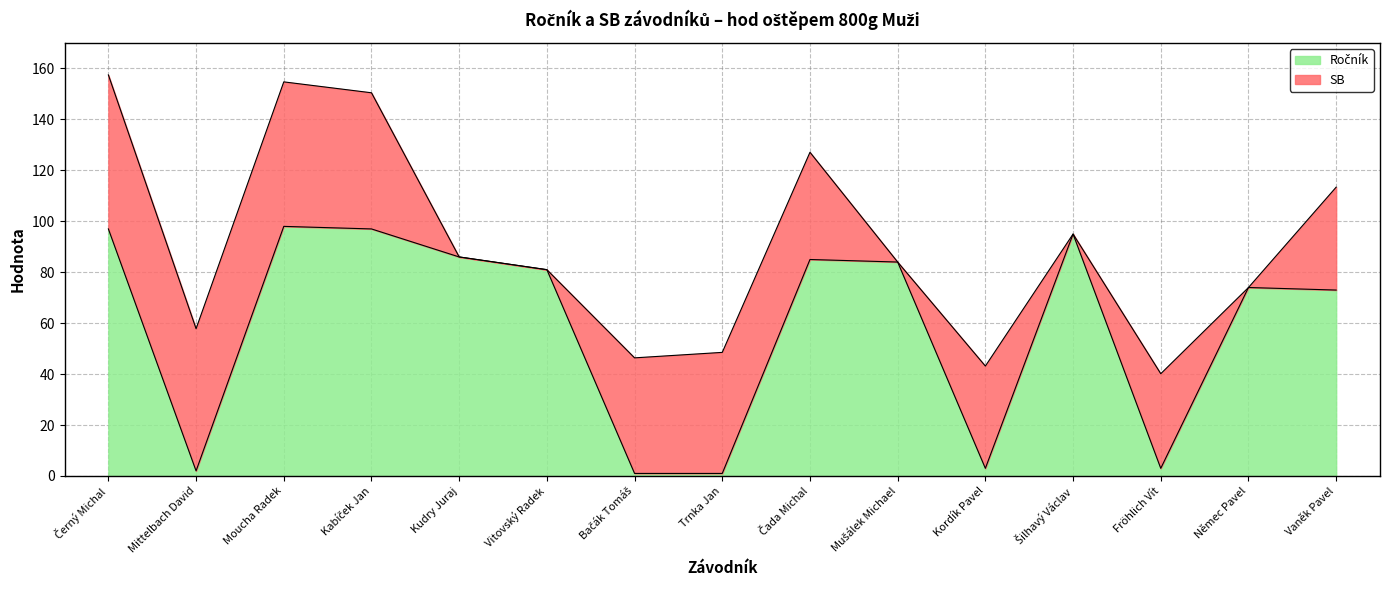

Is it true that the value at Bačák Tomáš is 1?

True